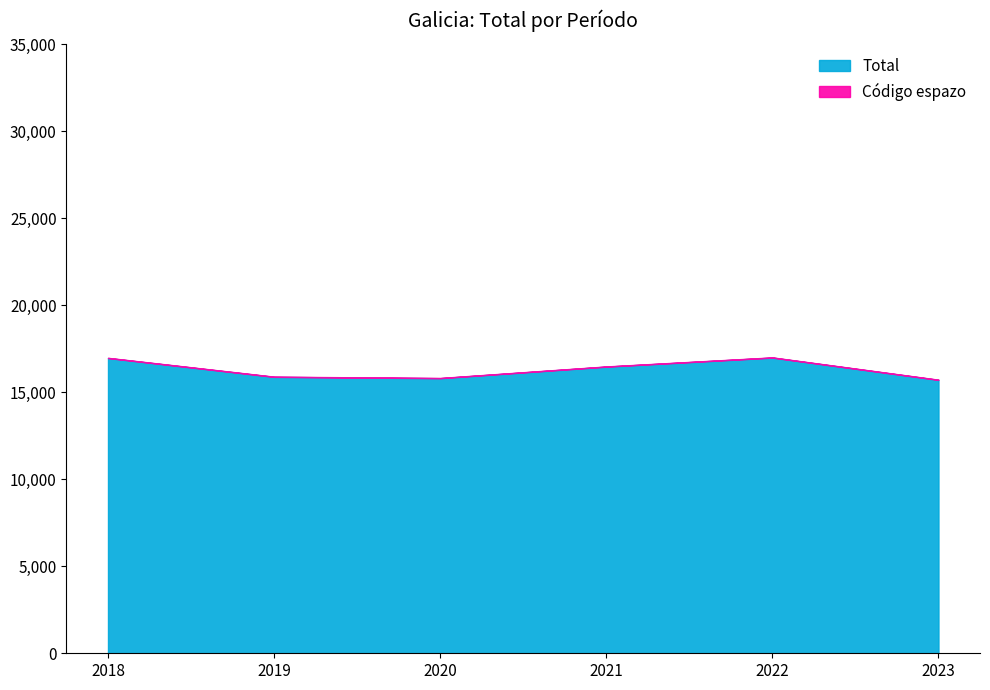

Approximately how many times larger is the value at 2022 compared to 2020?

1.1